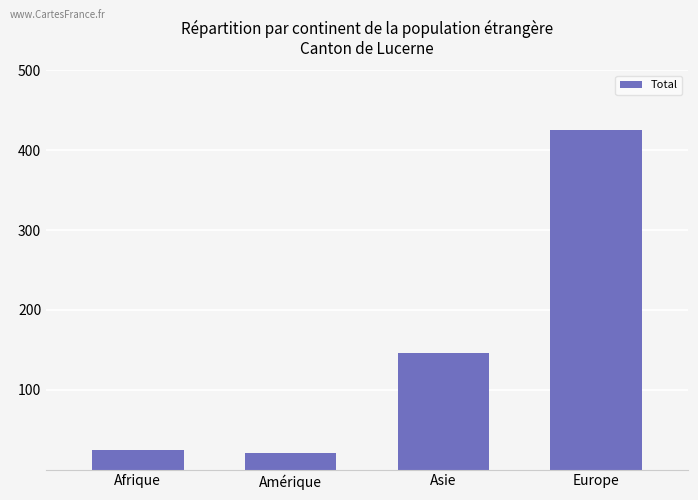

Is it true that the value at Asie is 205?

False